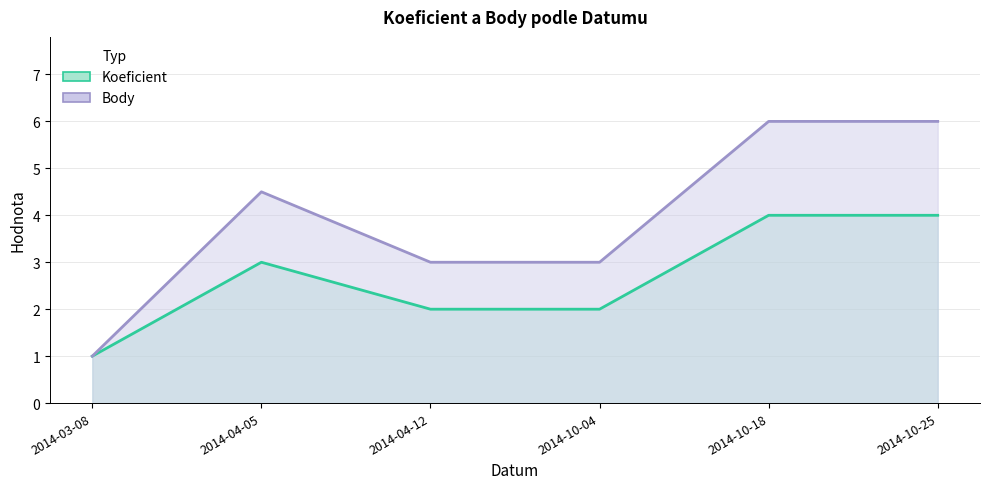

What is the greatest value displayed?

6.0